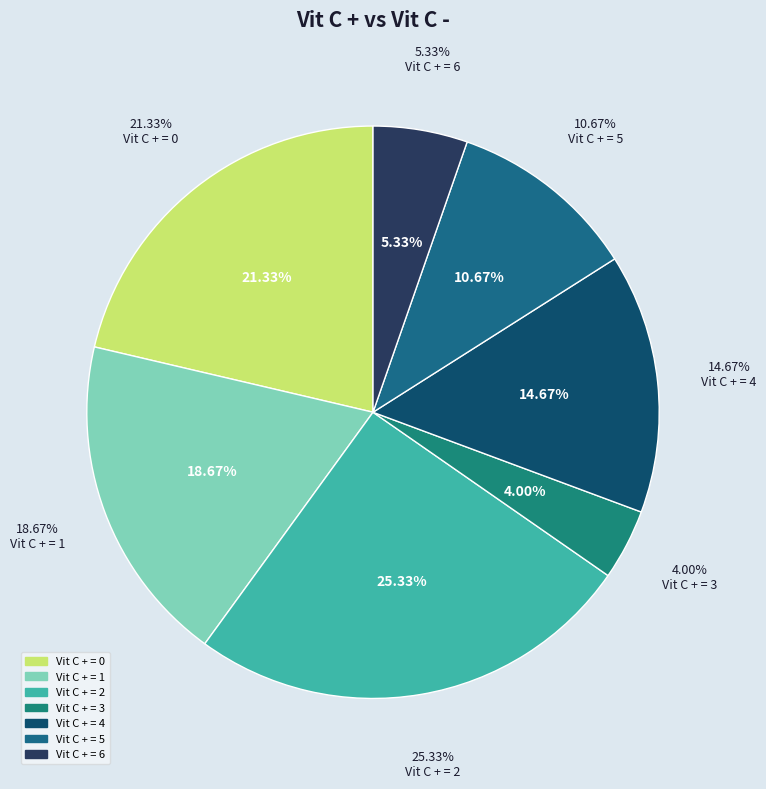

Is there any slice that represents more than half of the pie?

No